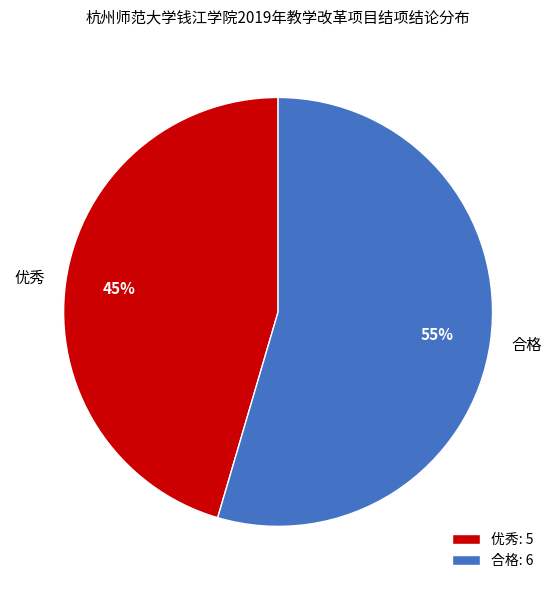

What is the largest slice in the pie chart?

合格